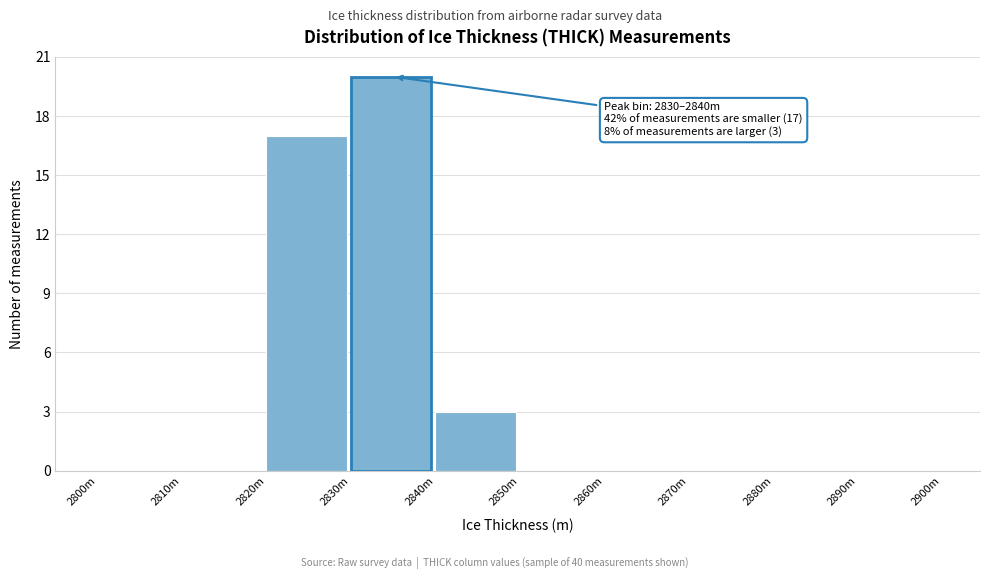

Reading right to left, extract all data points from this chart.

2890m=0	2880m=0	2870m=0	2860m=0	2850m=0	2840m=3	2830m=20	2820m=17	2810m=0	2800m=0